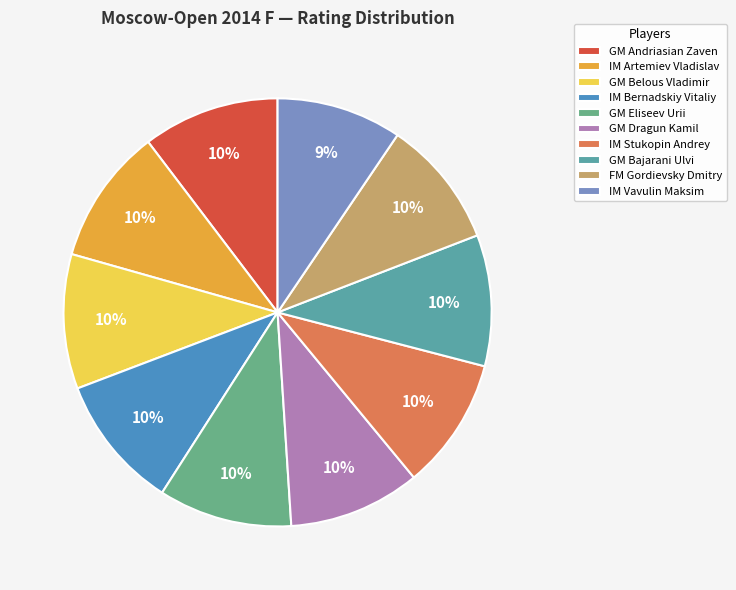

How many segments does this pie chart have?

10